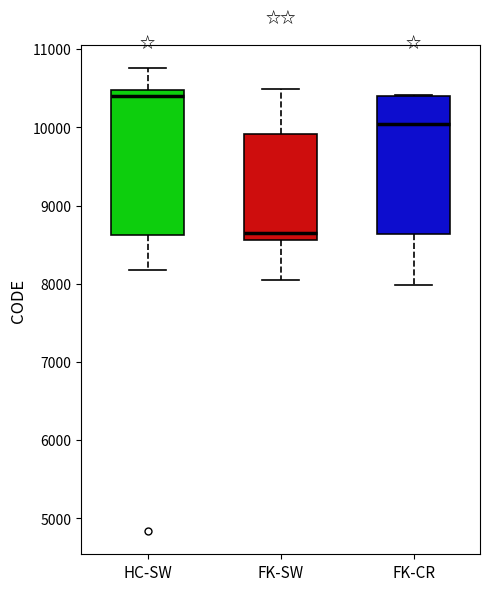

Reading left to right, transcribe this box plot: for each box, give where its median line is, the range the box spans, and where its two whiskers end, as read against the y-axis. The values are not printed on the chart, so give them approximately, as read against the axis.

HC-SW: median 10400, box 8600 to 10500, whiskers 8200 to 10800
FK-SW: median 8700, box 8600 to 9900, whiskers 8000 to 10500
FK-CR: median 10000, box 8600 to 10400, whiskers 8000 to 10400